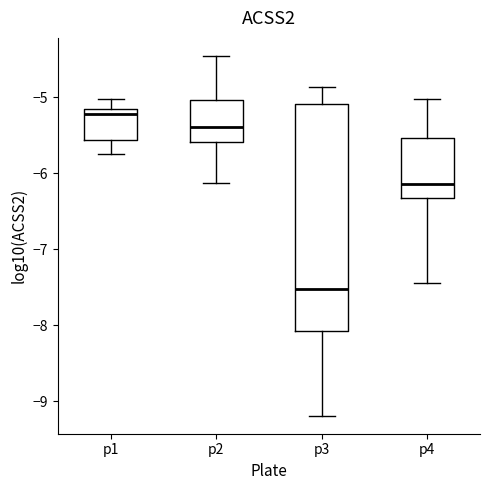

Where is the lower edge of the box for p2 on the y-axis? The values are not printed on the chart, so give them approximately, as read against the axis.

-5.6